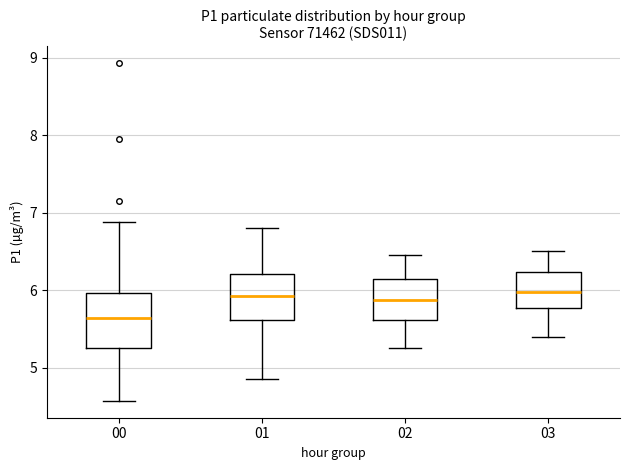

Where does the lower whisker of the box at x = 02 end on the y-axis? The values are not printed on the chart, so give them approximately, as read against the axis.

5.3